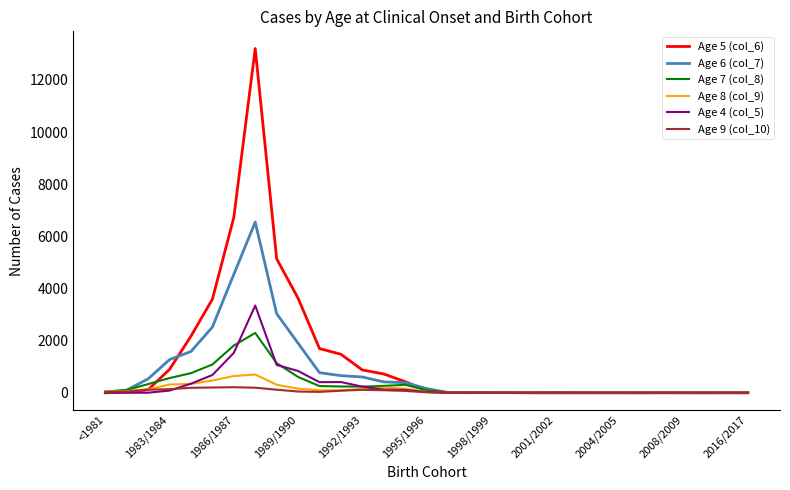

Which series has the widest spread of values?

Age 5 (col_6)